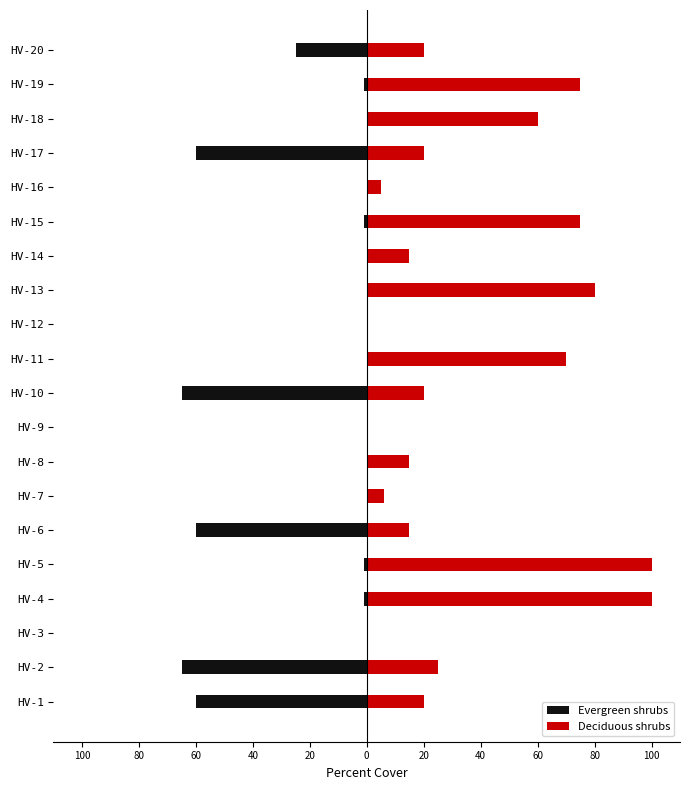

How many positive values does the Deciduous shrubs series have?

17